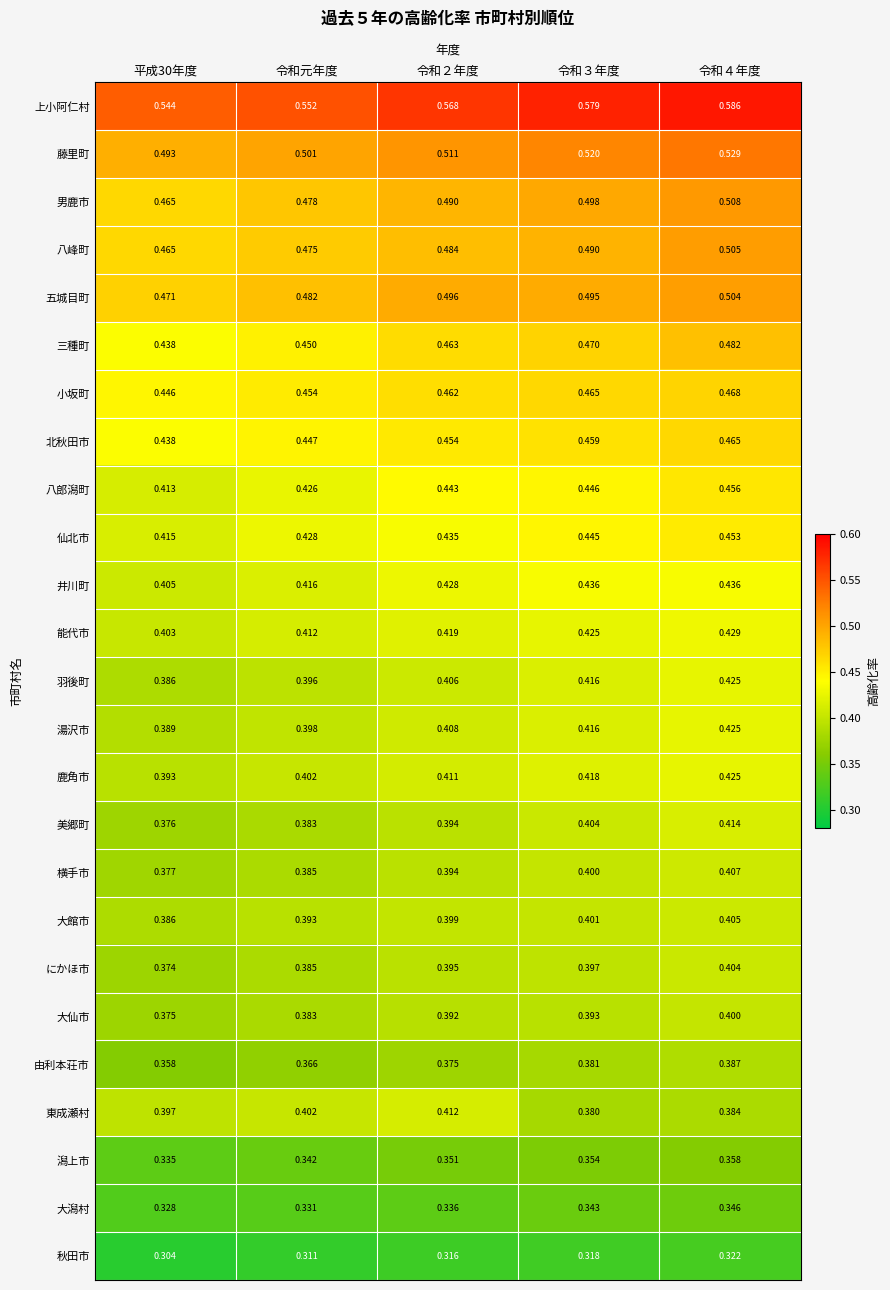

Which series has the largest total across all categories?

上小阿仁村